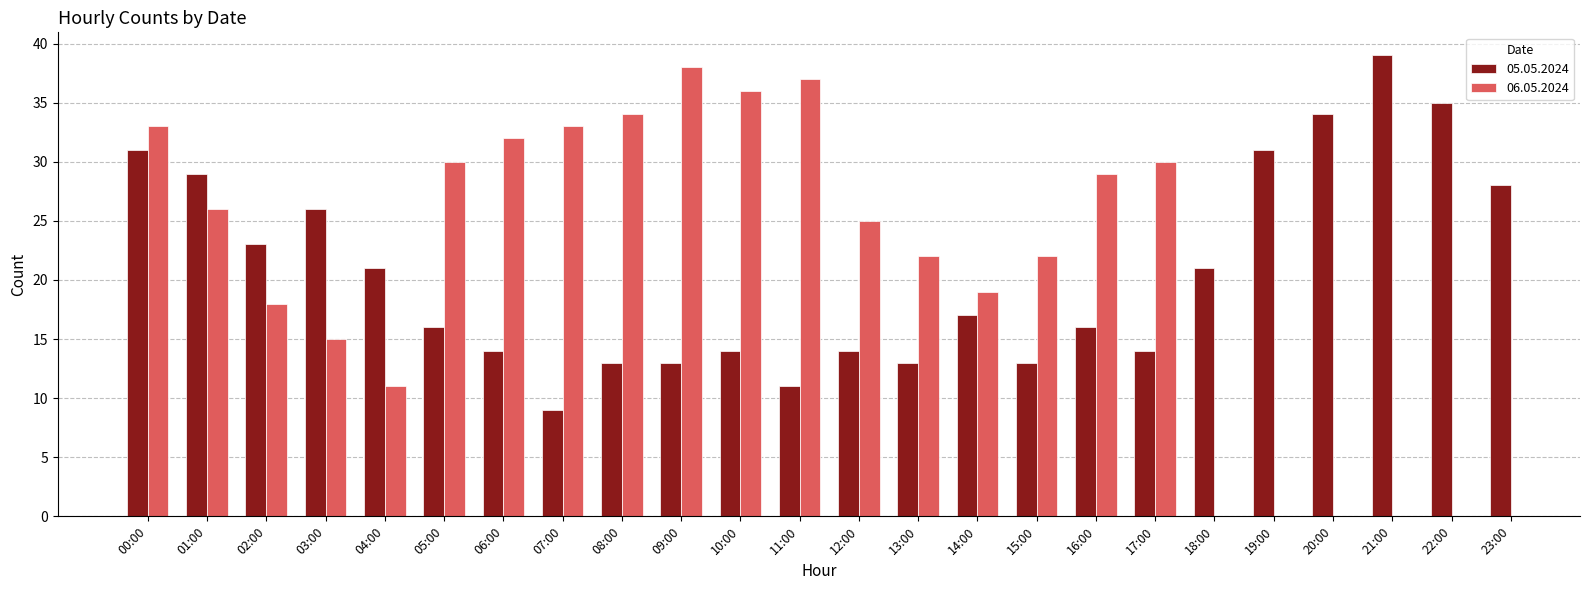

At which label is 05.05.2024 closest to 24?

02:00